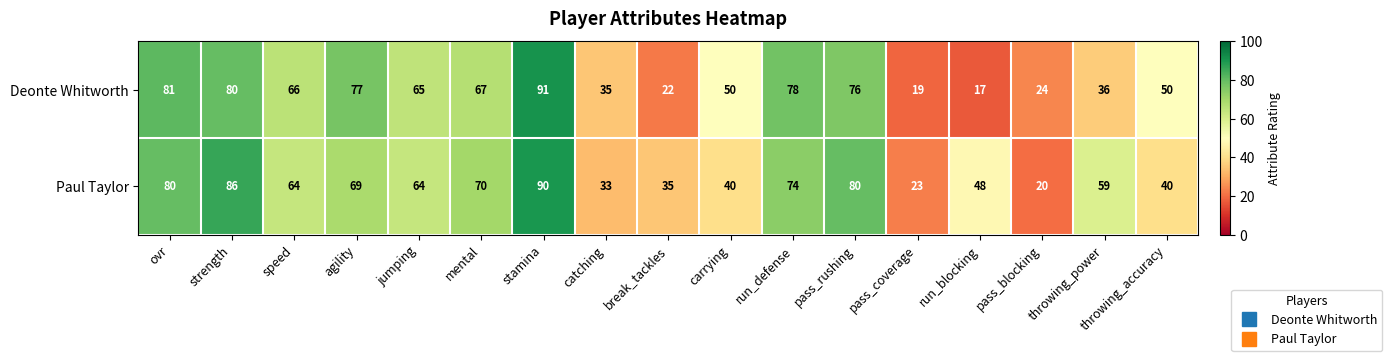

What is the difference between the second highest and second lowest values in the Deonte Whitworth series?

62